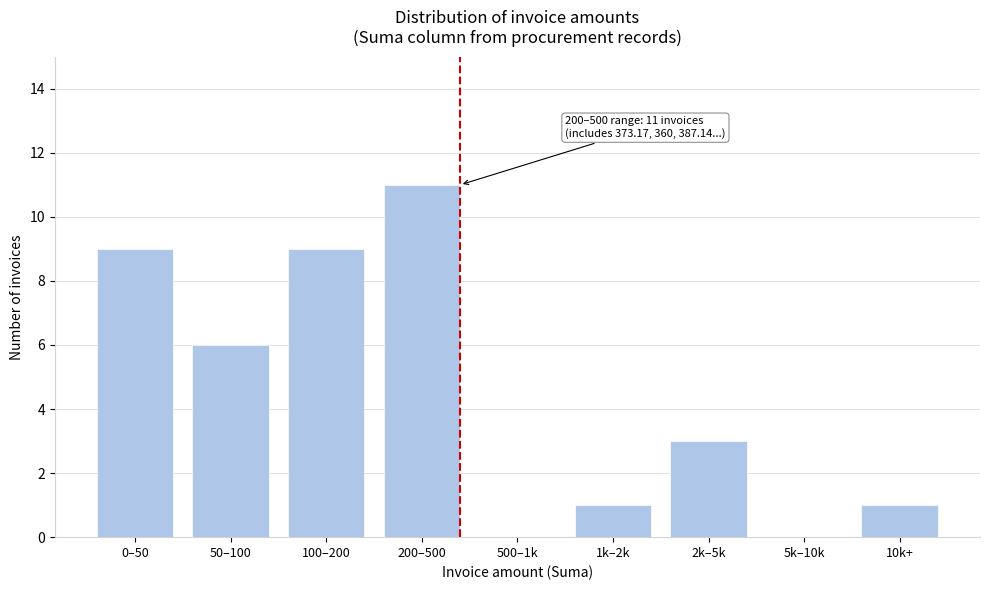

Reading left to right, extract all data points from this chart.

0–50=9	50–100=6	100–200=9	200–500=11	500–1k=0	1k–2k=1	2k–5k=3	5k–10k=0	10k+=1